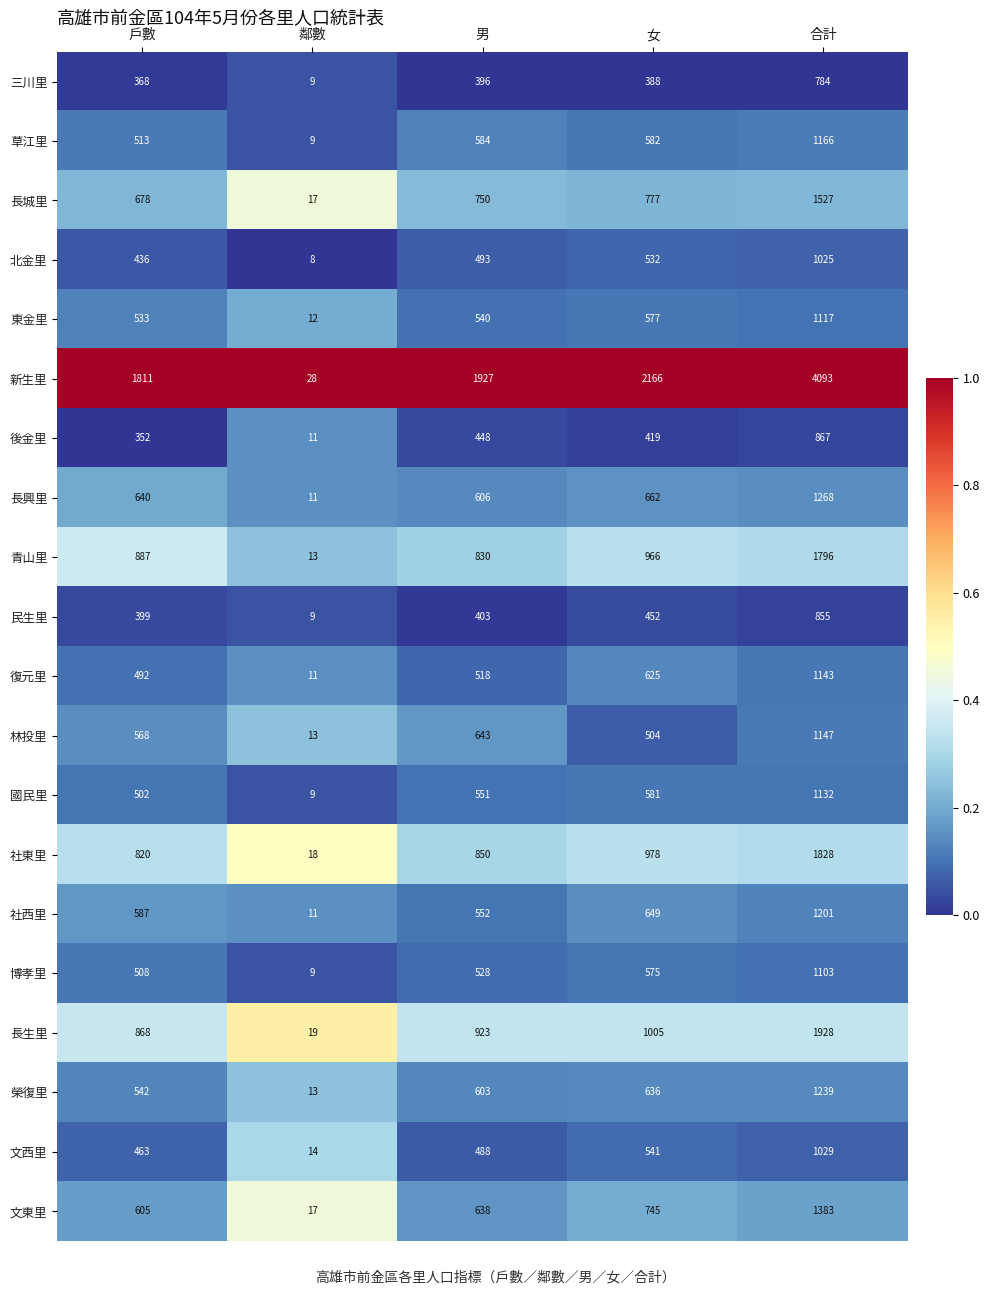

Which series has the largest total across all categories?

新生里